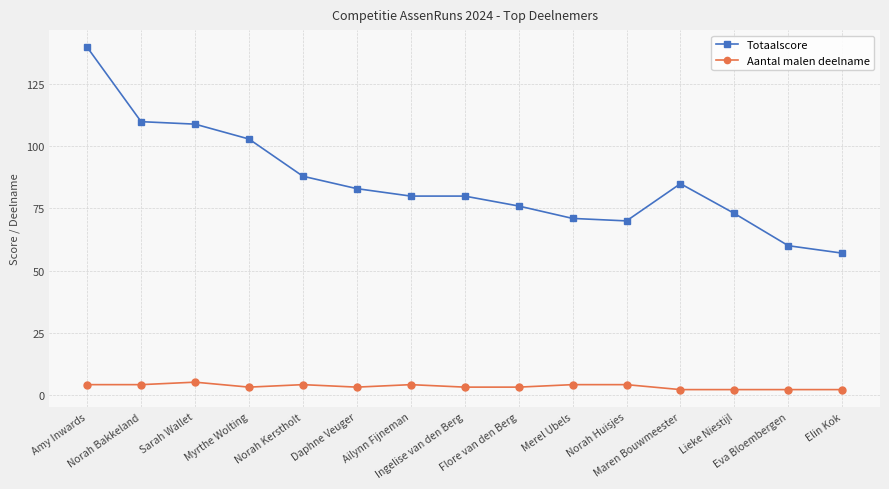

Rank the series by their average value, from highest to lowest.

Totaalscore, Aantal malen deelname